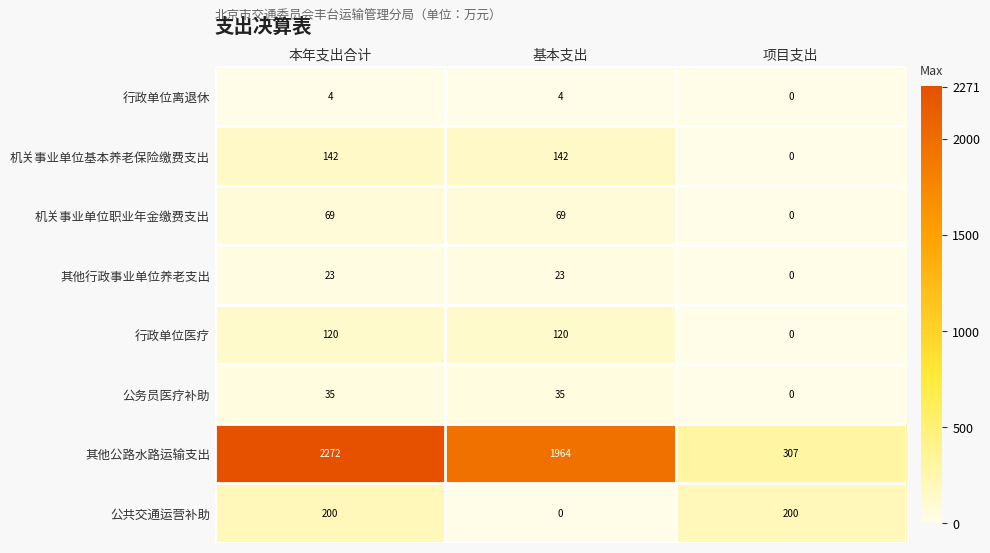

What is the maximum value for 行政单位医疗?

120